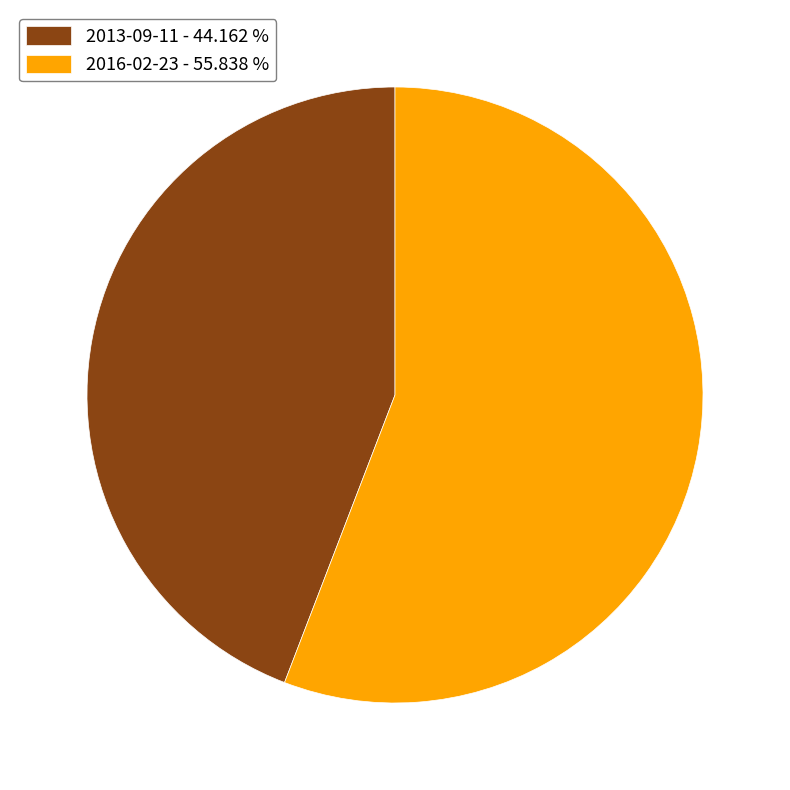

Between 2013-09-11 - 44.162 % and 2016-02-23 - 55.838 %, which is larger?

2016-02-23 - 55.838 %